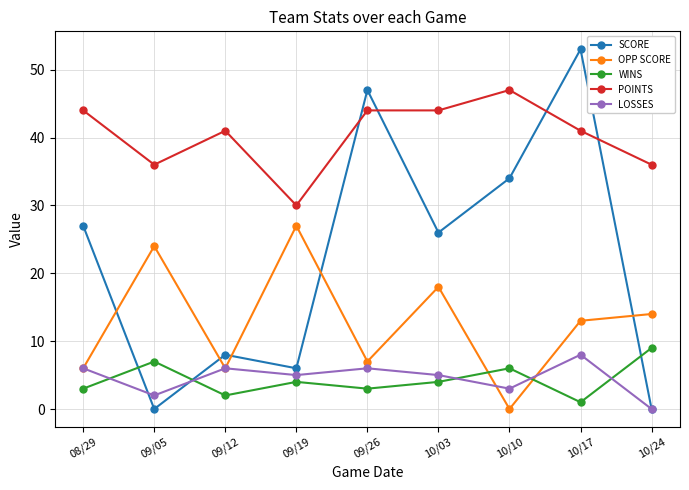

Where is the first local maximum for SCORE?

09/12